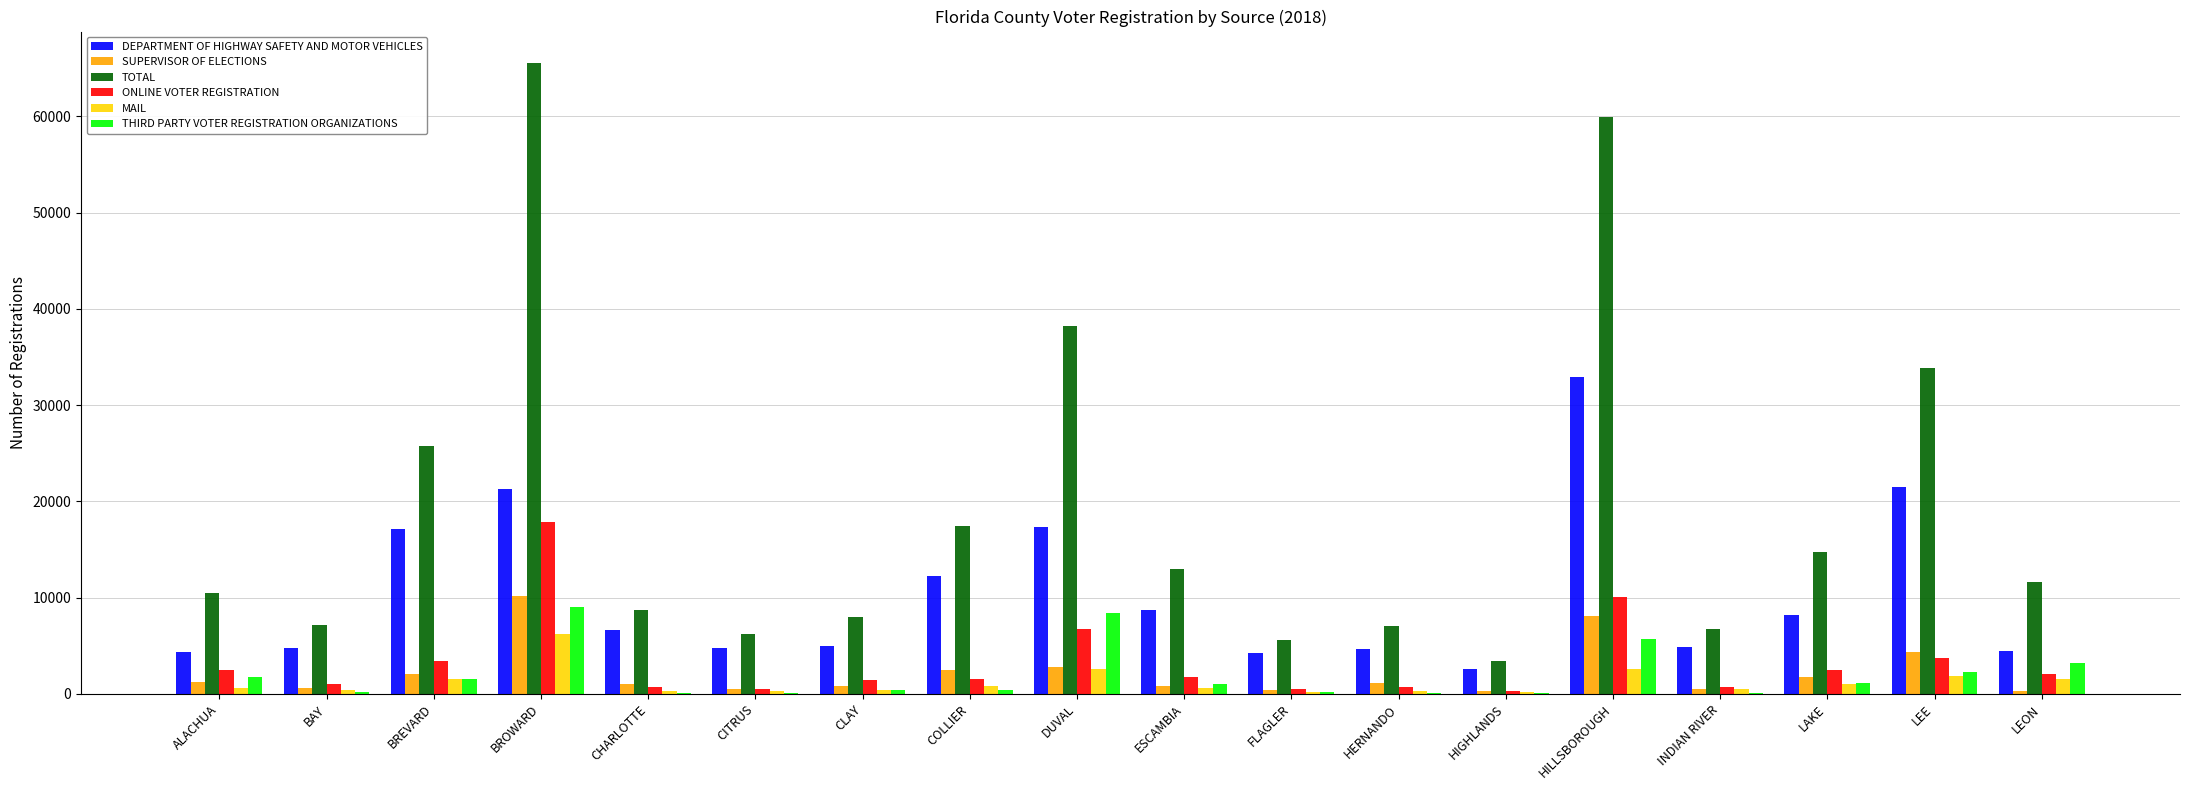

Is it true that TOTAL equals 6369 at LAKE?

False